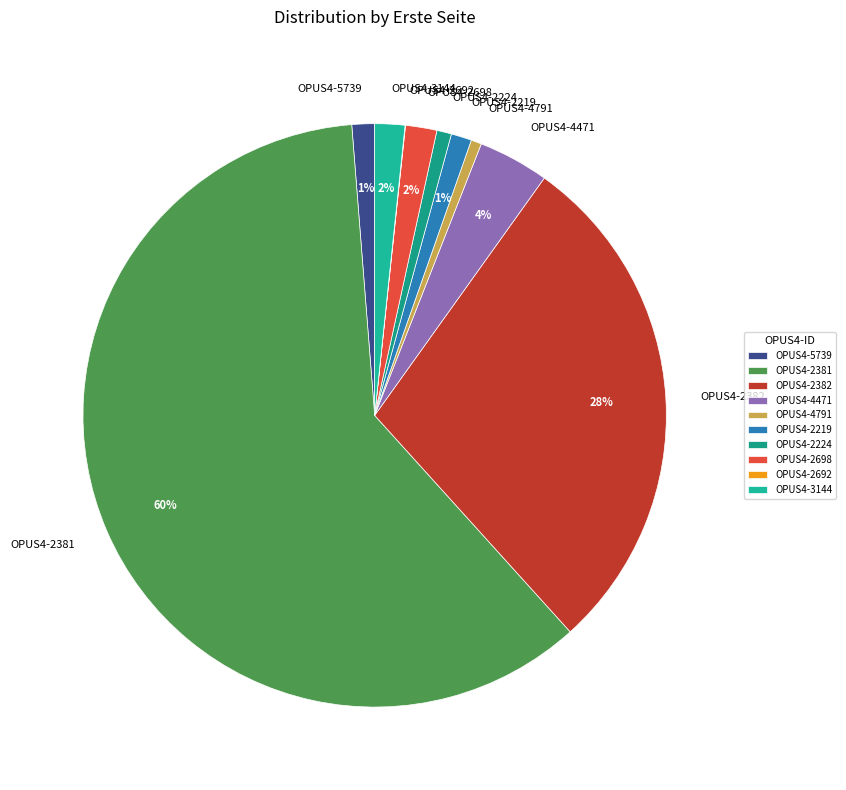

What percentage is the OPUS4-2382 slice, to the nearest percent?

28%